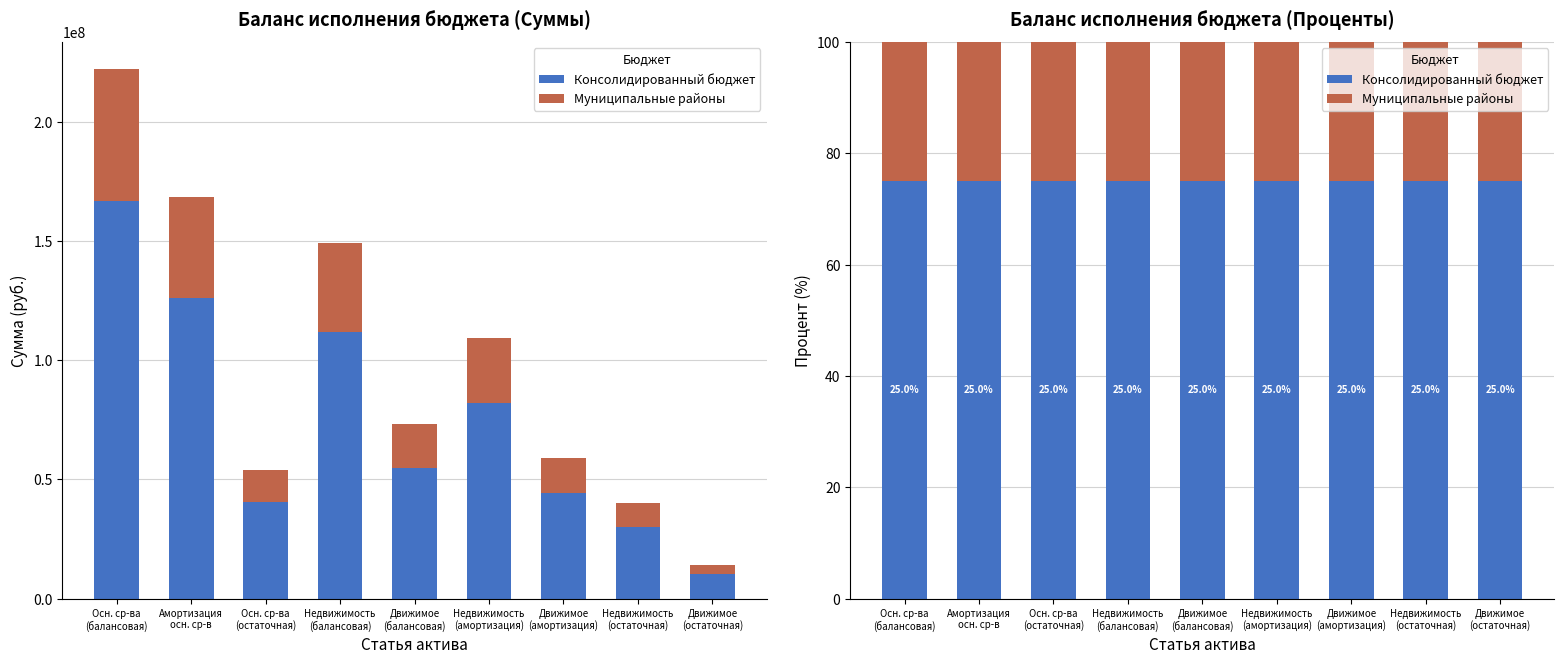

What is the difference between the highest and lowest values at Движимое
(балансовая)?

50.0